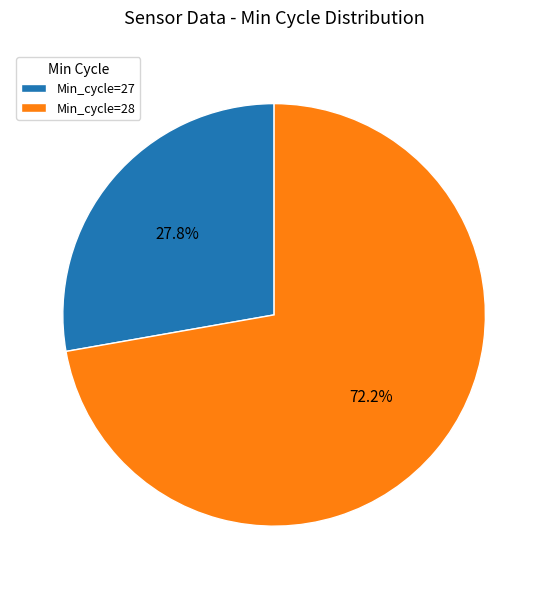

Which has a higher value, Min_cycle=28 or Min_cycle=27?

Min_cycle=28